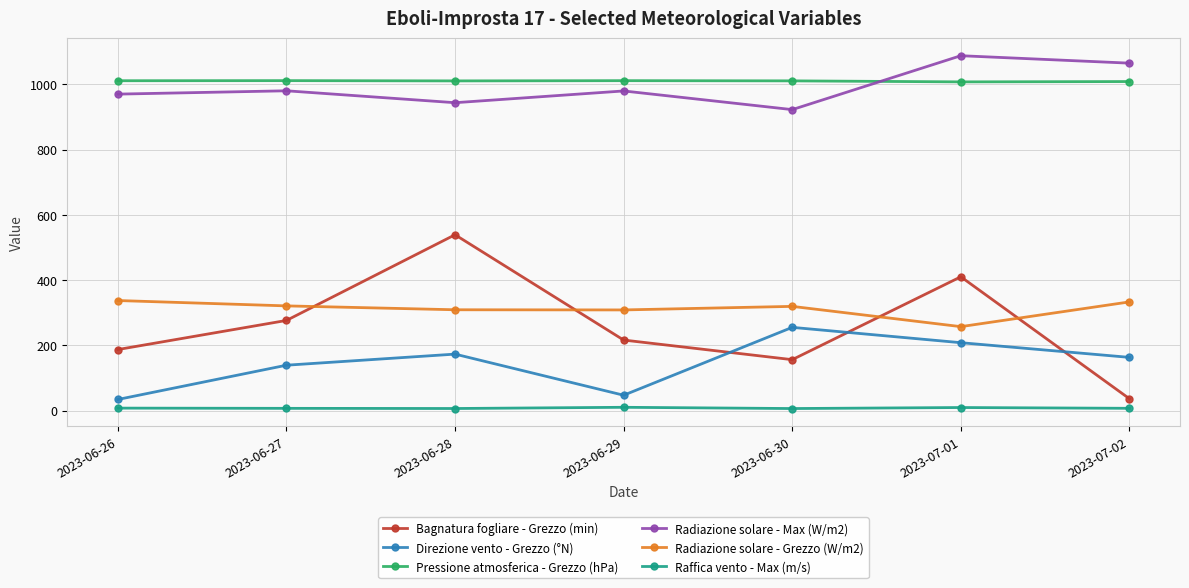

What value does the Radiazione solare - Max (W/m2) series have at 2023-06-28?

943.5